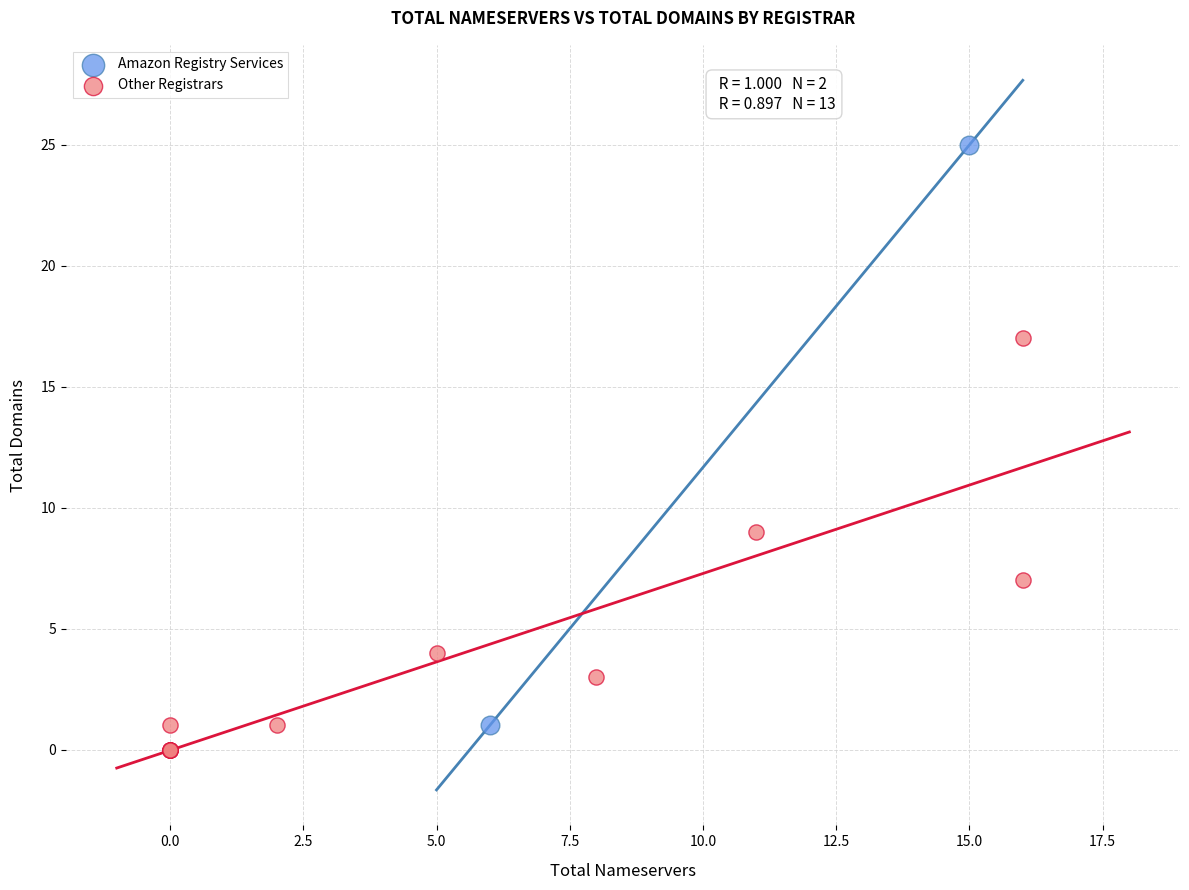

What are all the series names shown in the legend?

Amazon Registry Services, Other Registrars